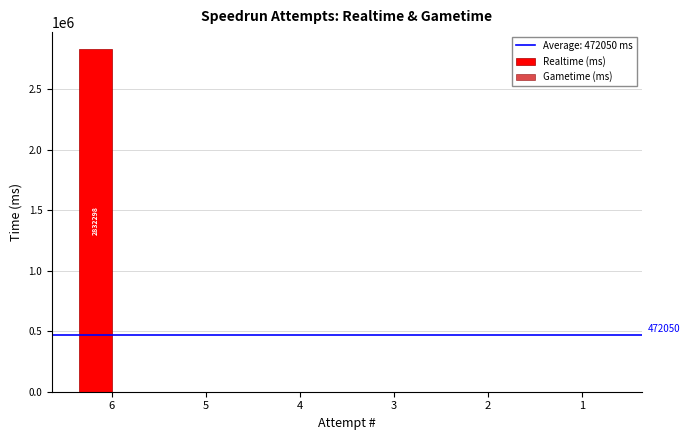

How many categories are shown in the chart?

6